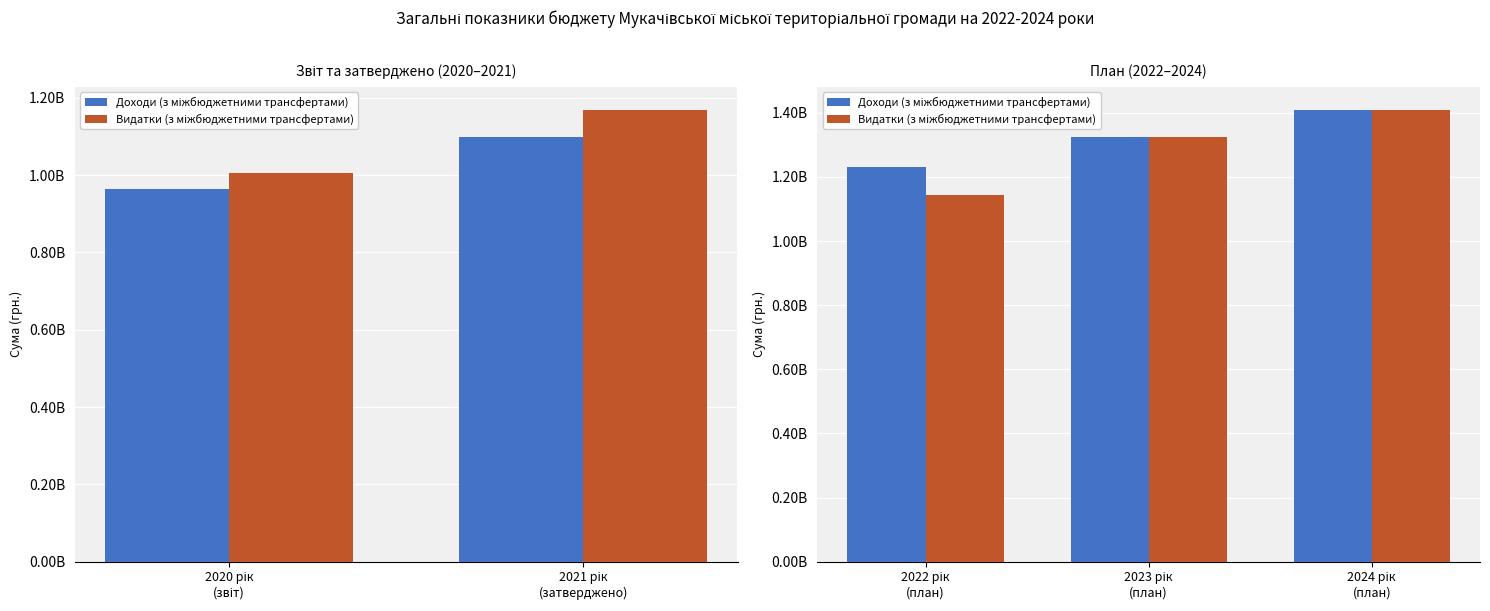

At how many categories does at least one series exceed 1307678267?

2